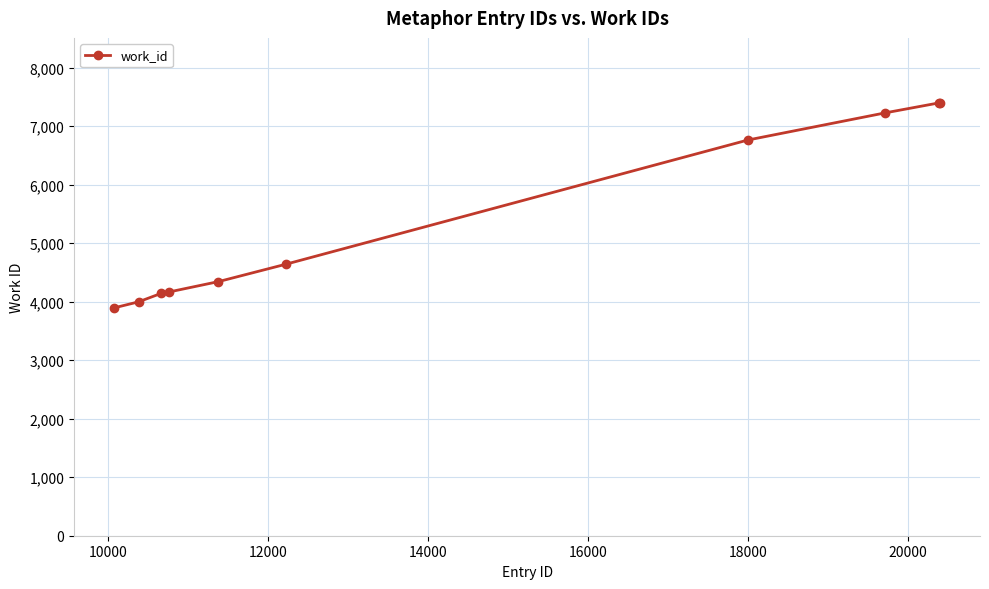

What is the value of the 6th point from the left?

4640